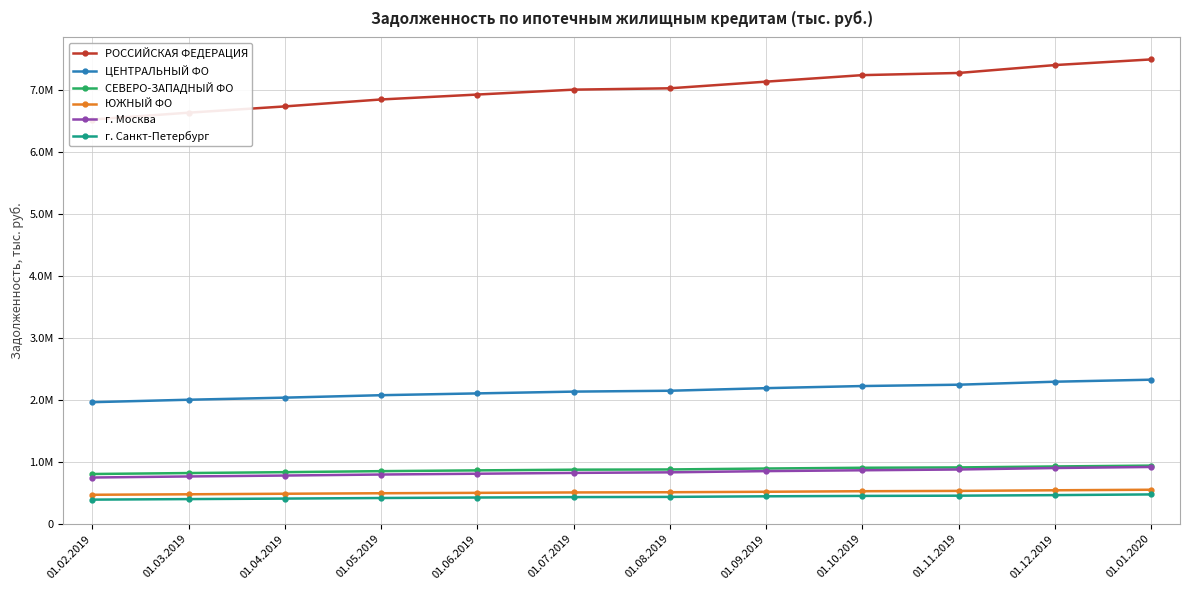

What position from the right is 01.12.2019?

2